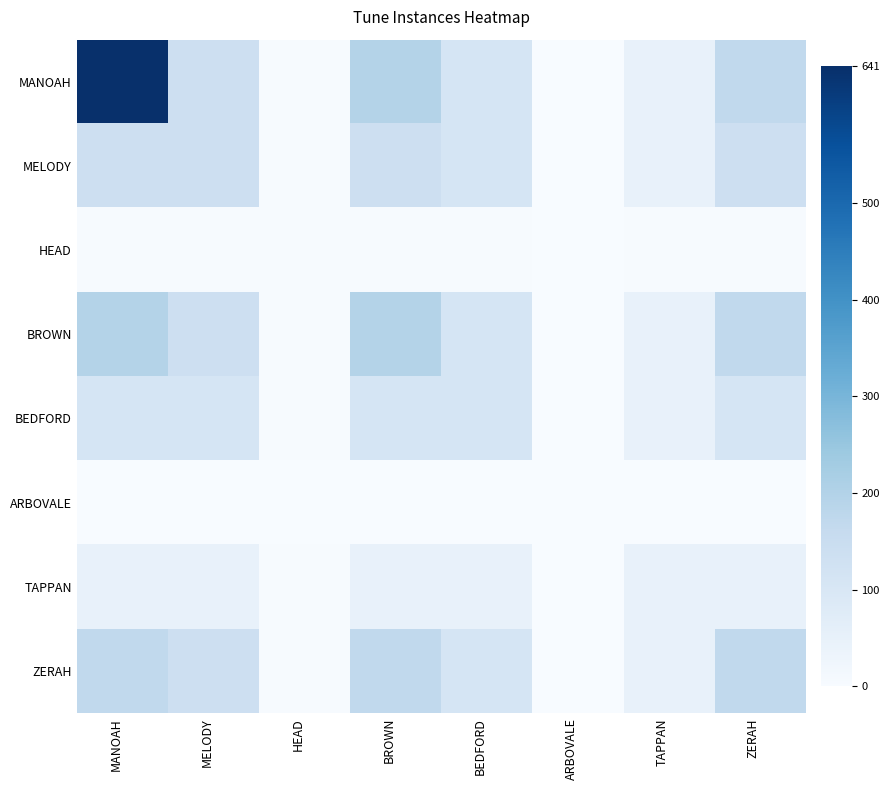

What is the greatest value displayed?

641